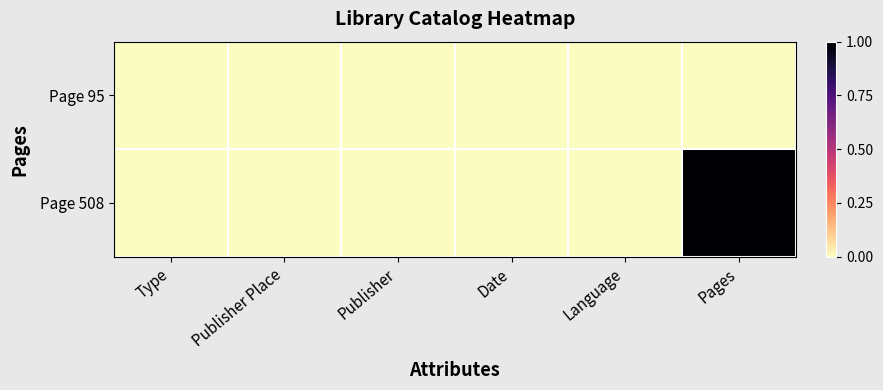

Between Language and Pages, which series saw the biggest shift?

Page 508